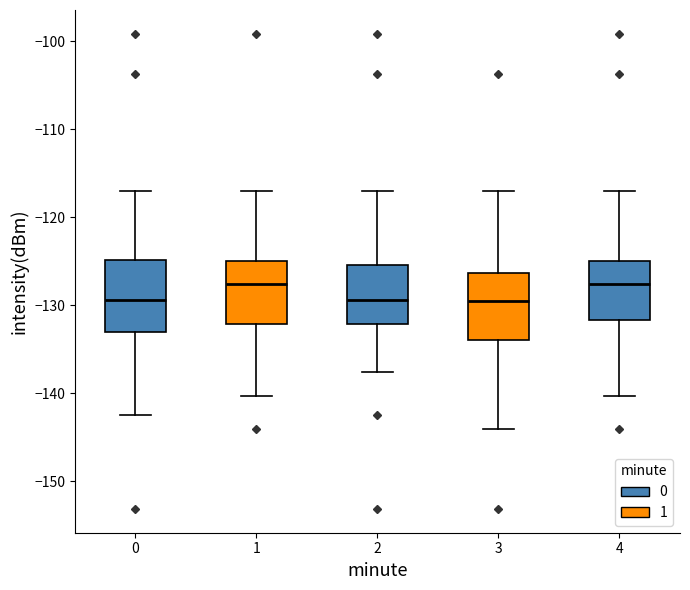

Where is the lower edge of the box at x = 4 on the y-axis? The values are not printed on the chart, so give them approximately, as read against the axis.

-132